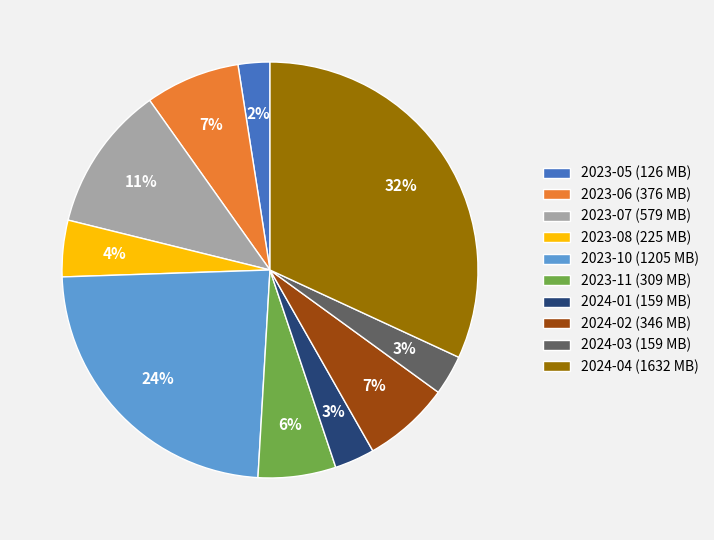

To the nearest percent, what is the combined percentage of 2024-02 and 2023-06?

14%